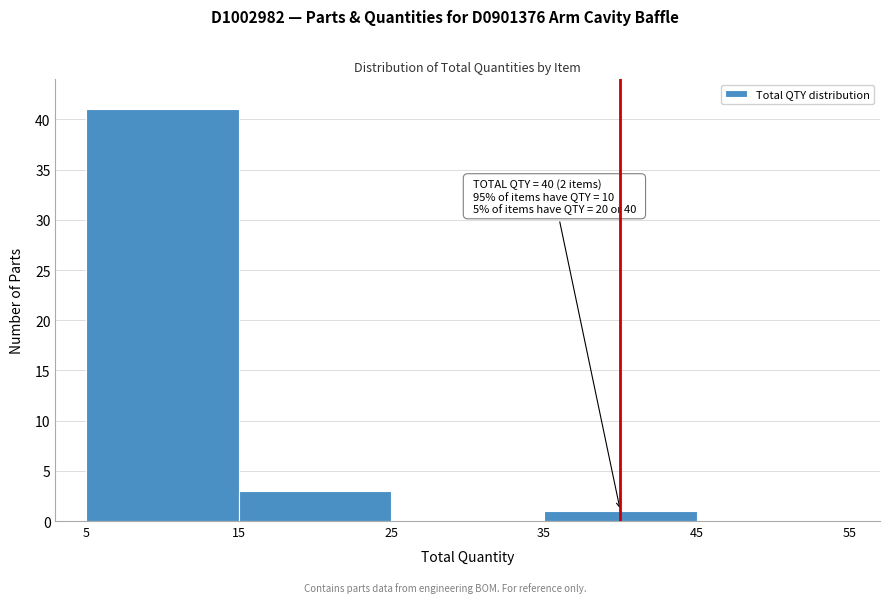

Which range on the x-axis has the tallest bar?

5 to 15